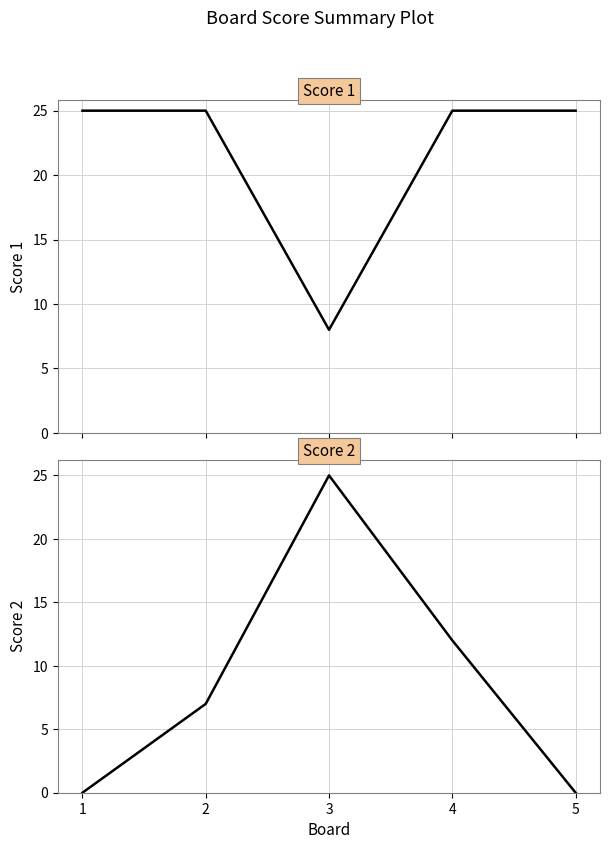

Does the chart display data point markers on the line(s)?

No